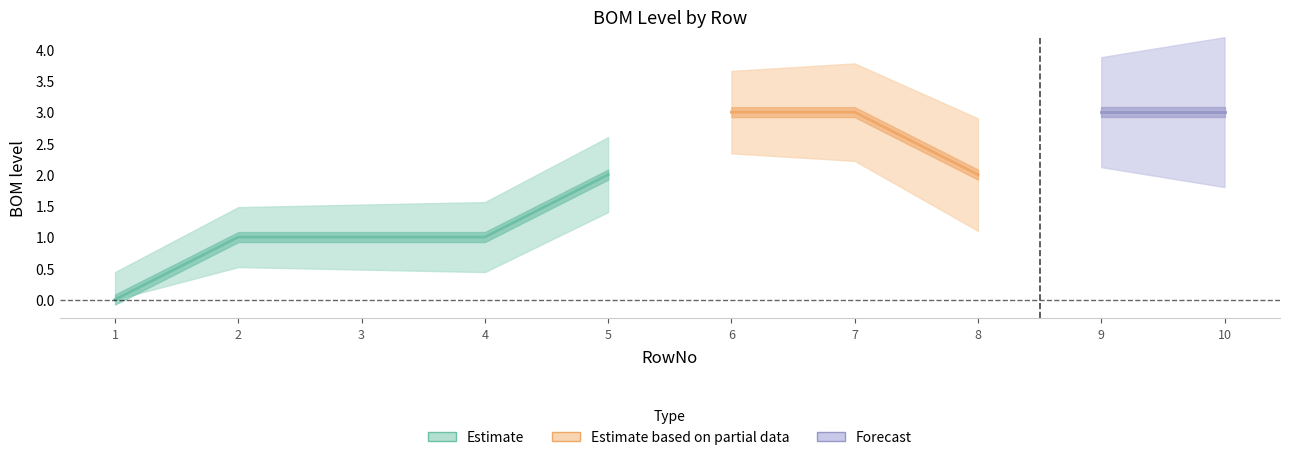

Reading left to right, what are all the values shown in this chart?

0	1	1	1	2	3	3	2	3	3